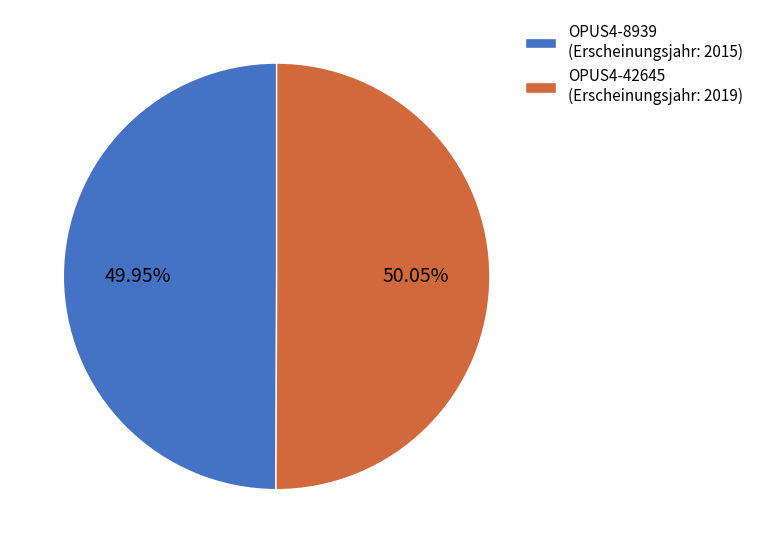

What is the ratio of the value at OPUS4-42645 (Erscheinungsjahr: 2019) to the value at OPUS4-8939 (Erscheinungsjahr: 2015)?

1.0